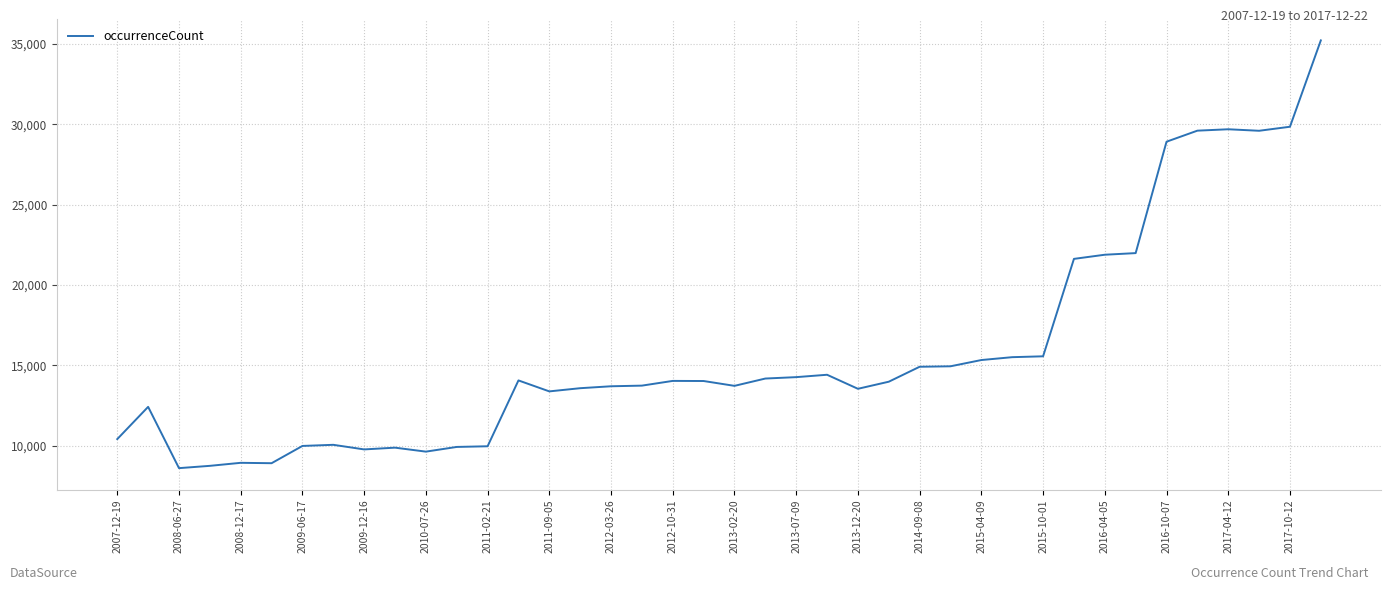

What is the maximum value shown in the chart?

35212